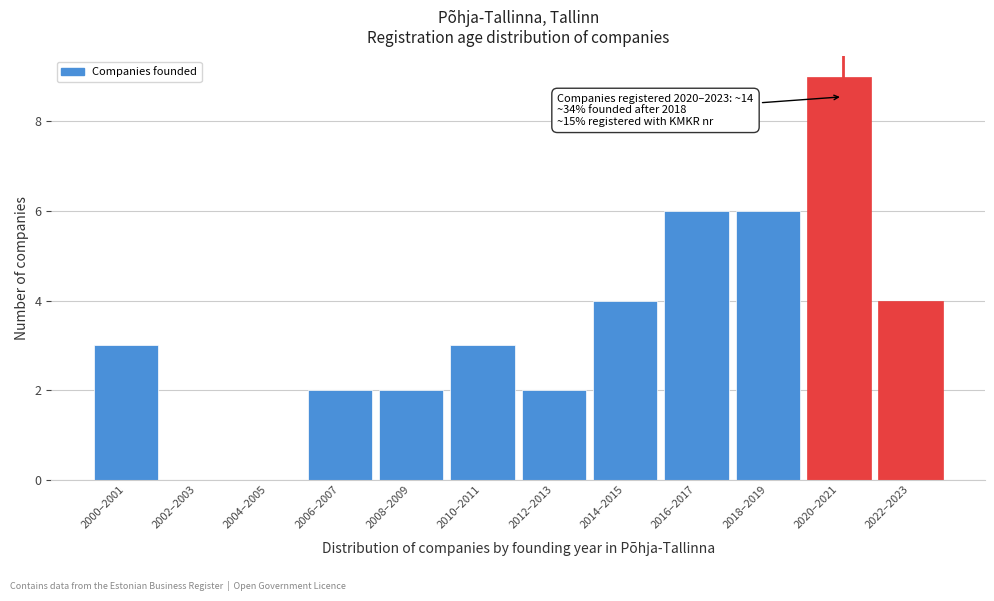

Reading left to right, list all the values displayed in this chart.

2000–2001=3	2002–2003=0	2004–2005=0	2006–2007=2	2008–2009=2	2010–2011=3	2012–2013=2	2014–2015=4	2016–2017=6	2018–2019=6	2020–2021=9	2022–2023=4